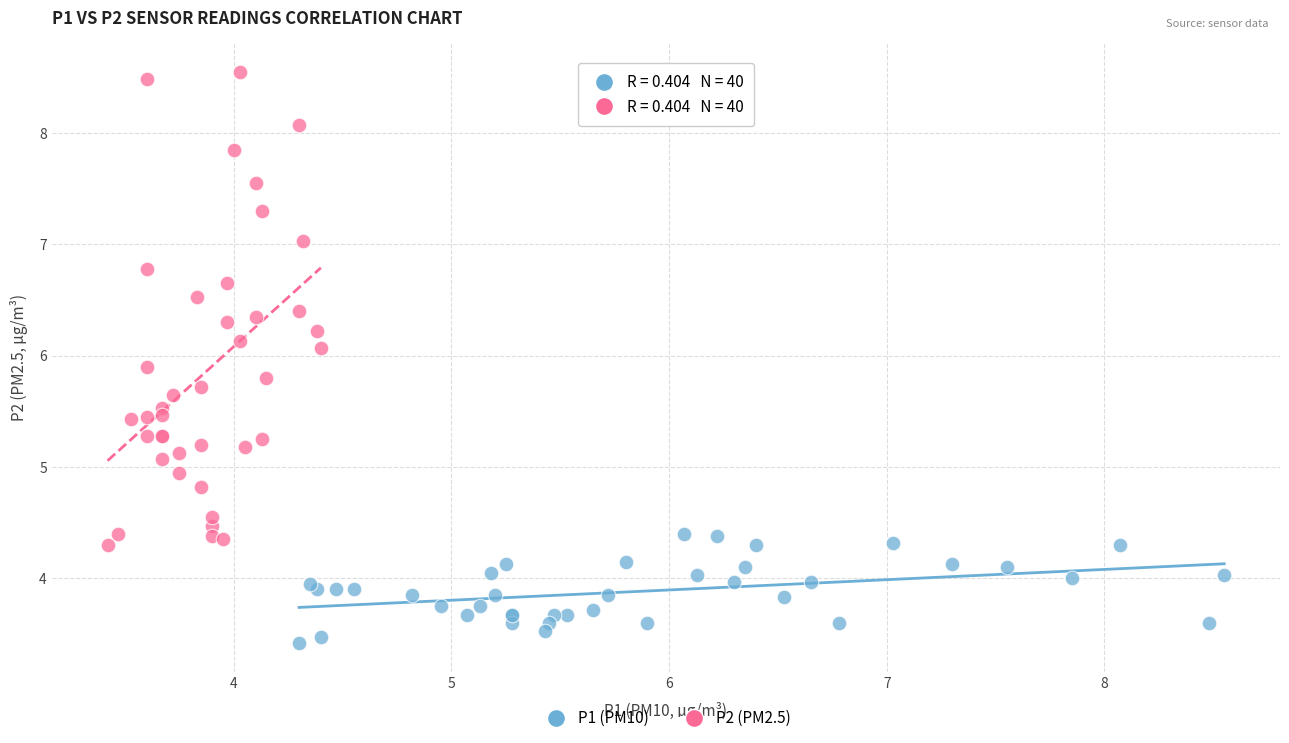

Which series contains the lowest Y value?

P1 (PM10)